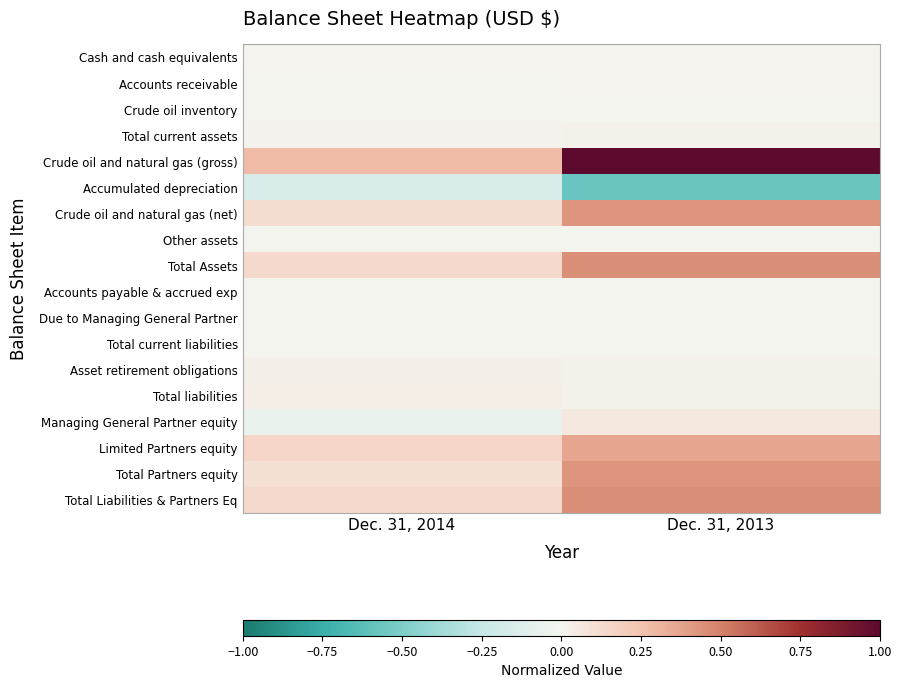

Between Dec. 31, 2013 and Dec. 31, 2014, which is larger?

Dec. 31, 2014